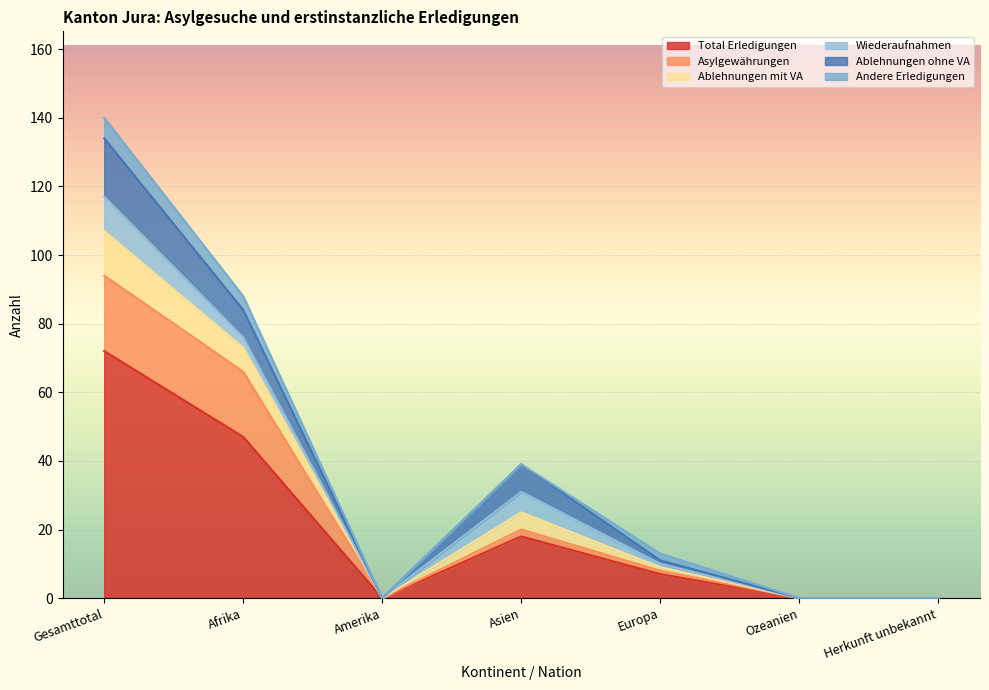

What is the sum of the Total Erledigungen values at Europa and Gesamttotal?

79